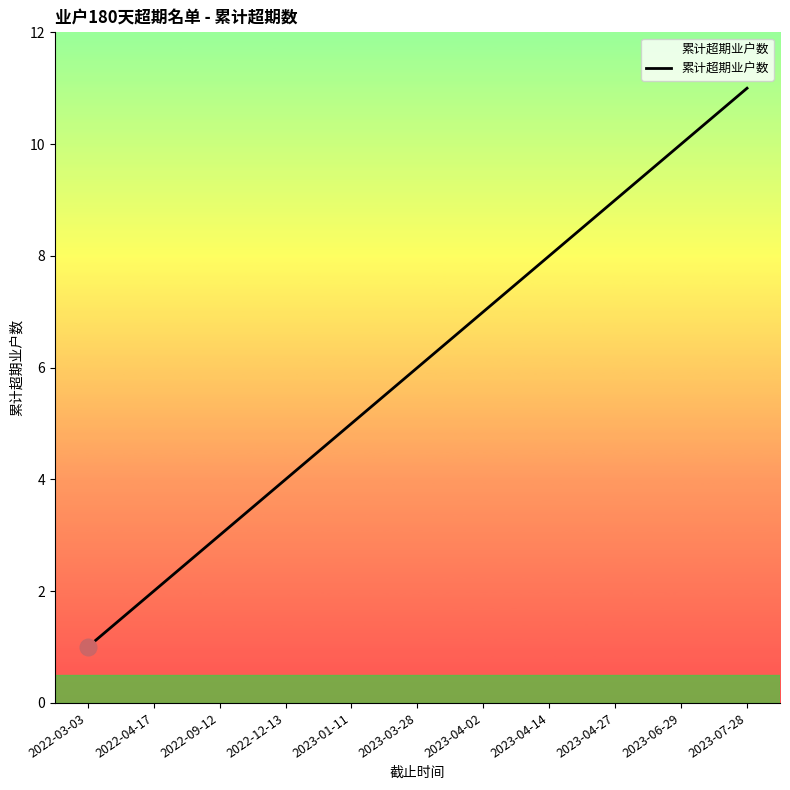

True or false: the data shows 6 at 2023-03-28.

True